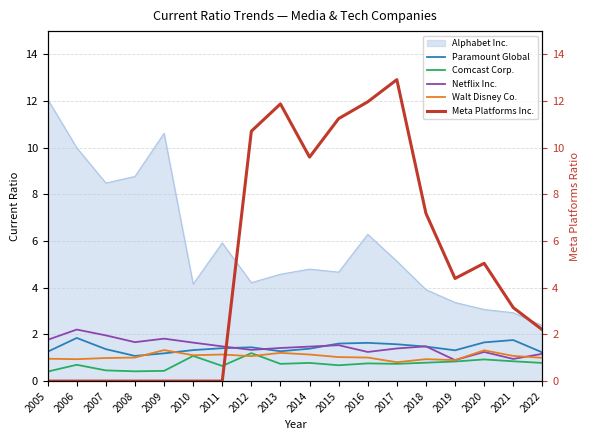

True or false: Netflix Inc. and Comcast Corp. cross at least once.

False